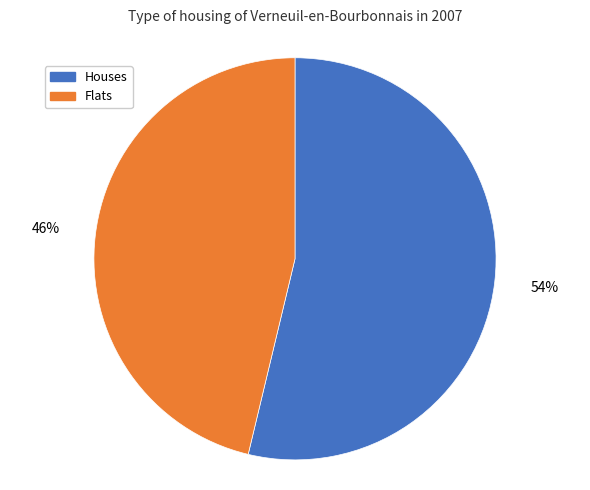

How many slices are in this pie chart?

2